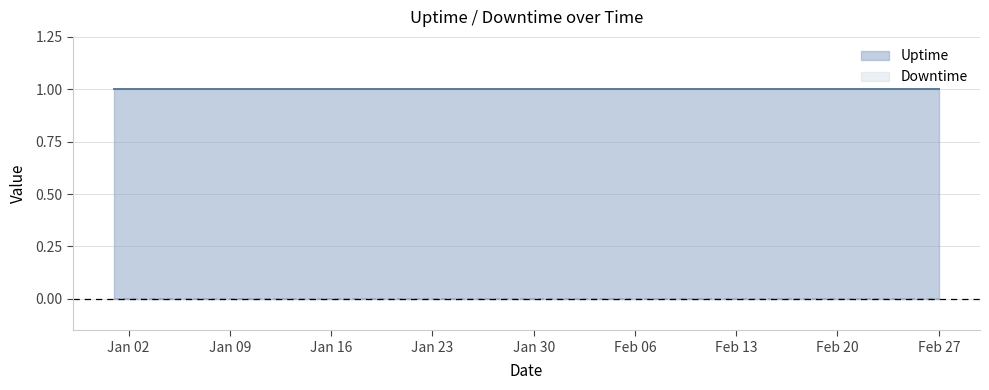

How many lines are shown in the chart?

2